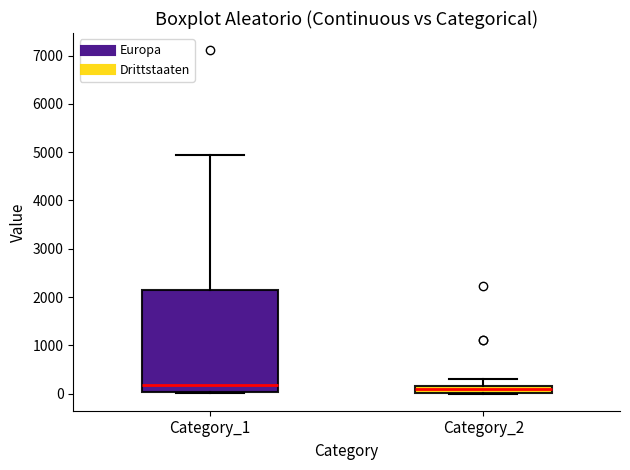

Where does the upper whisker of the box for Category_1 end on the y-axis? The values are not printed on the chart, so give them approximately, as read against the axis.

4900